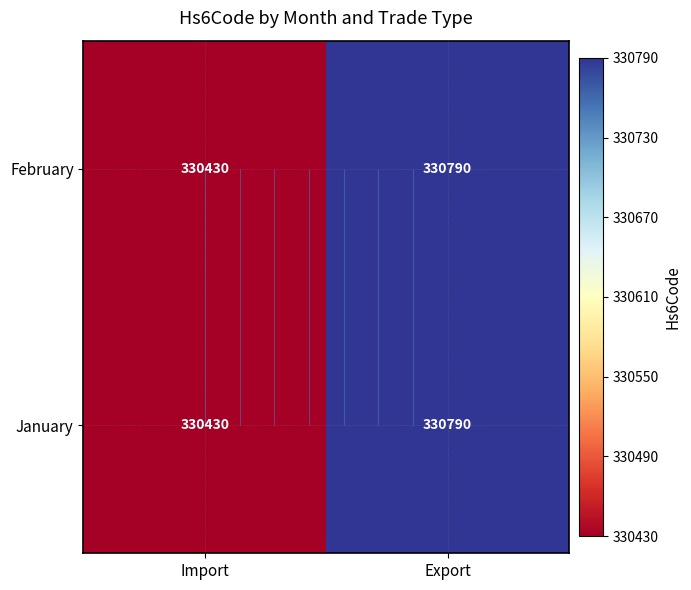

Is the value of February at Export greater than the value of January at Import?

Yes